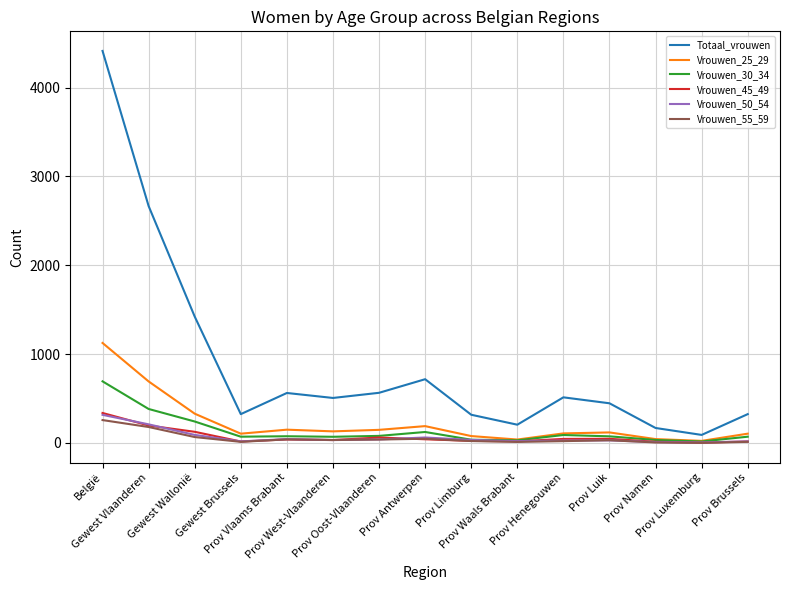

What is the greatest value displayed?

4412